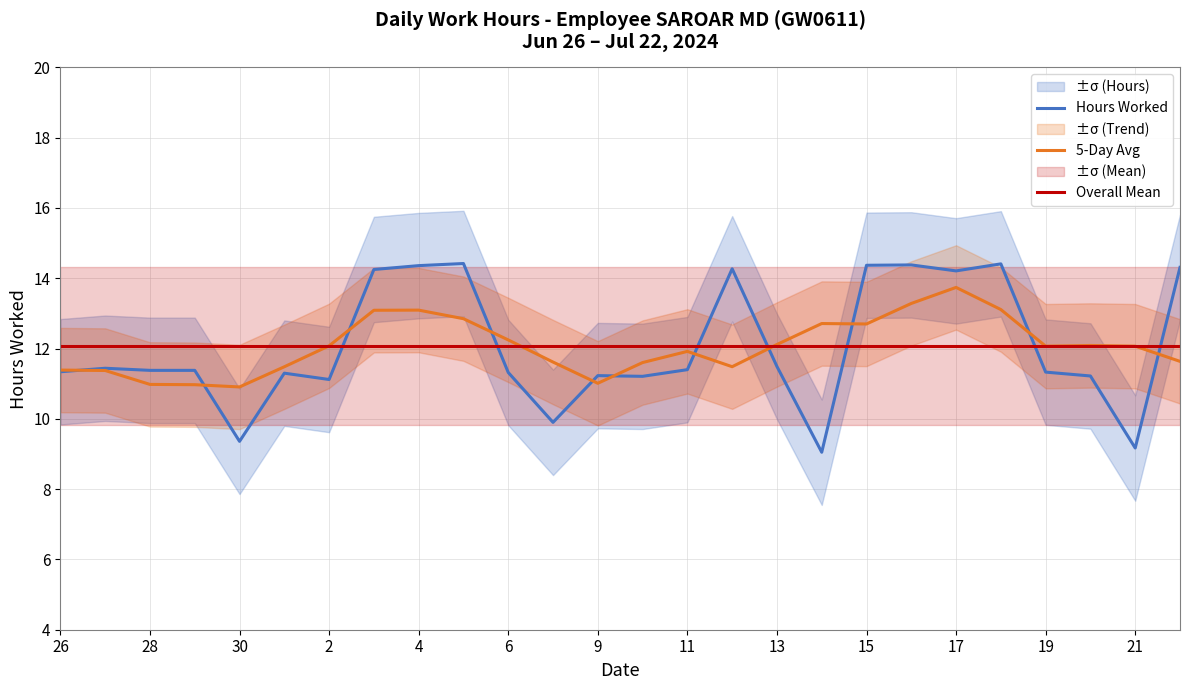

What is the minimum value for Overall Mean?

12.1